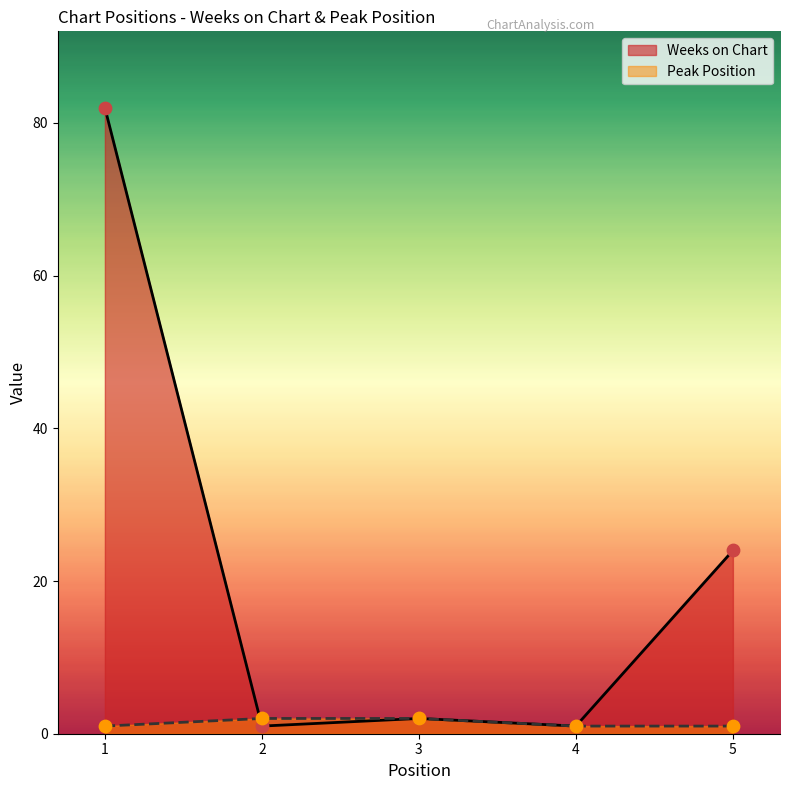

Which series has the largest total across all categories?

Weeks on Chart